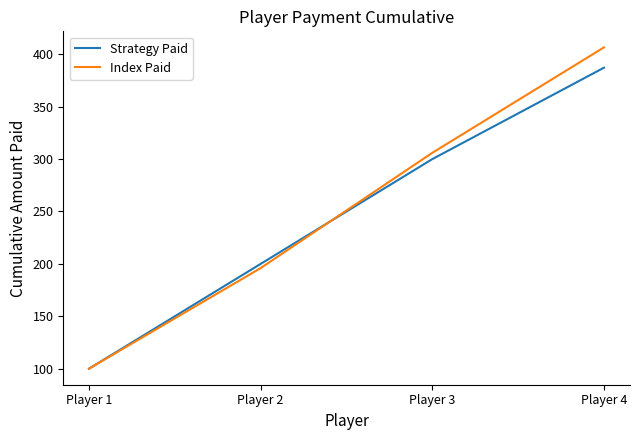

Is it true that Strategy Paid equals 100.0 at Player 1?

True